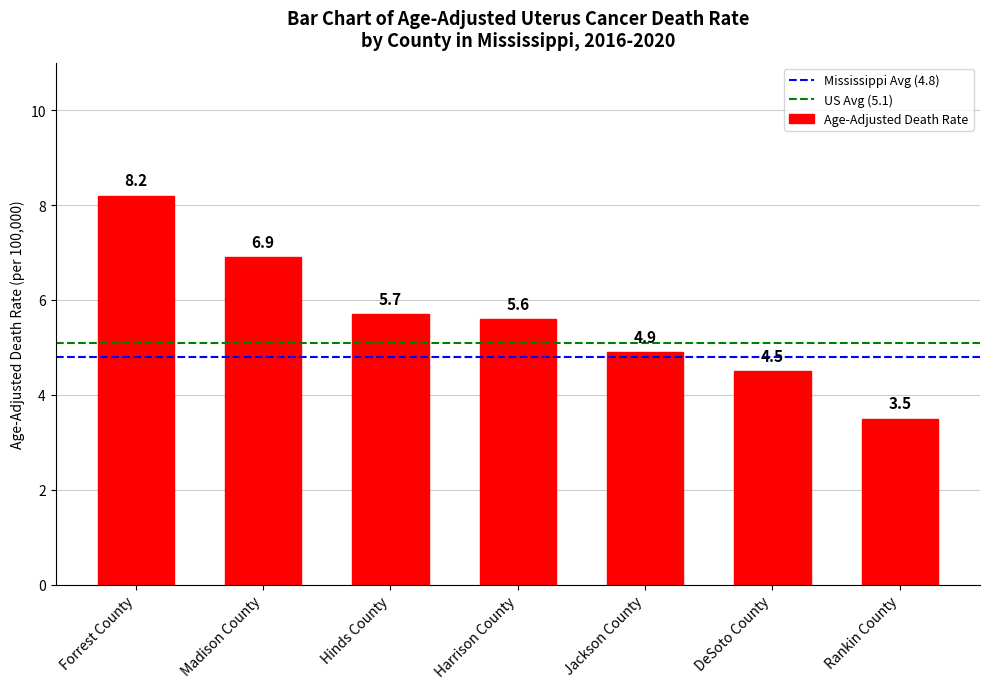

Rank the categories by value from lowest to highest.

Rankin County, DeSoto County, Jackson County, Harrison County, Hinds County, Madison County, Forrest County